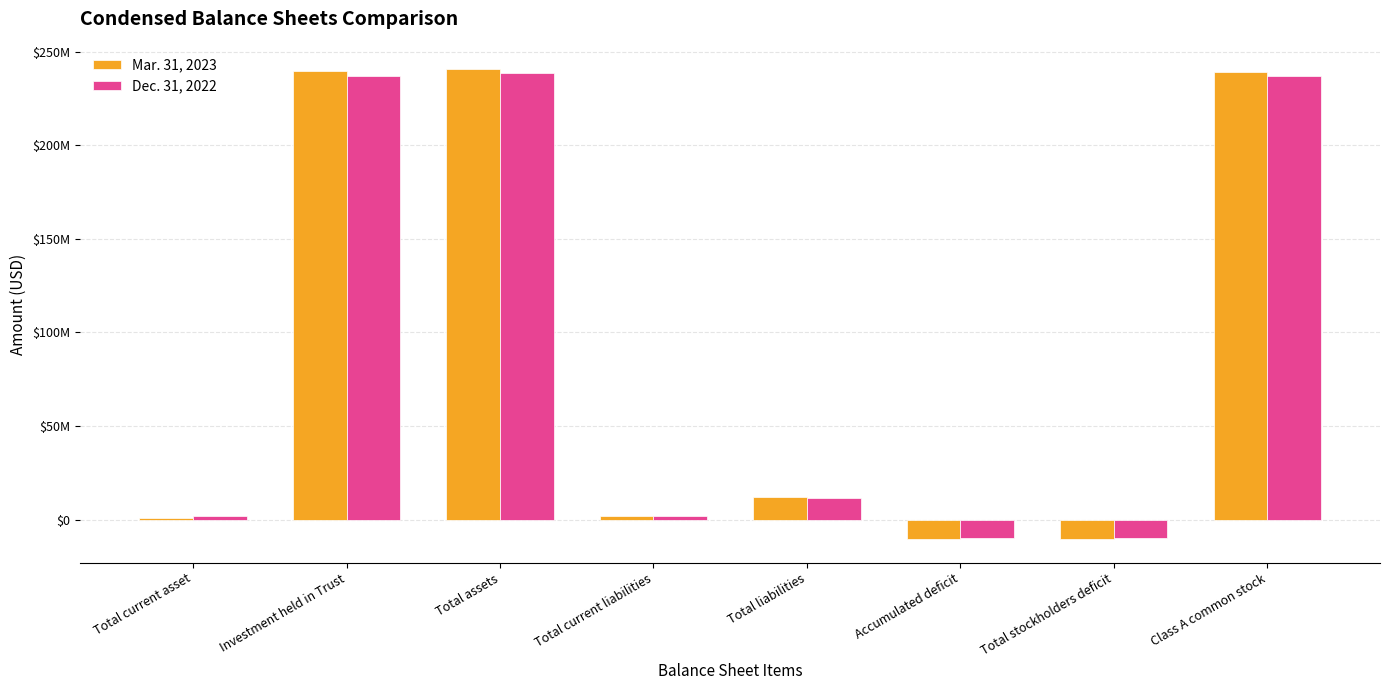

Reading left to right, what are all the values shown in this chart?

Mar. 31, 2023: Total current asset=1031376	Investment held in Trust=239572457	Total assets=240603833	Total current liabilities=2080804	Total liabilities=12015804	Accumulated deficit=-10394830	Total stockholders deficit=-10394255	Class A common stock=238982284
Dec. 31, 2022: Total current asset=1793175	Investment held in Trust=237038010	Total assets=238831185	Total current liabilities=1830715	Total liabilities=11765715	Accumulated deficit=-9955785	Total stockholders deficit=-9955210	Class A common stock=237020680